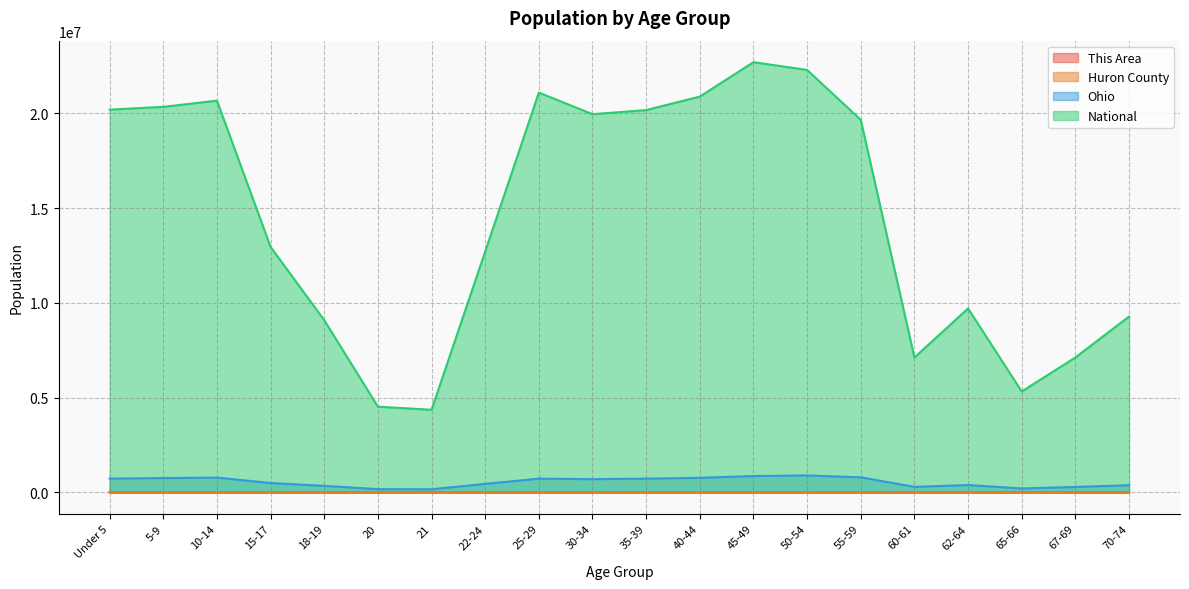

True or false: This Area has a value of 54 at 40-44.

True